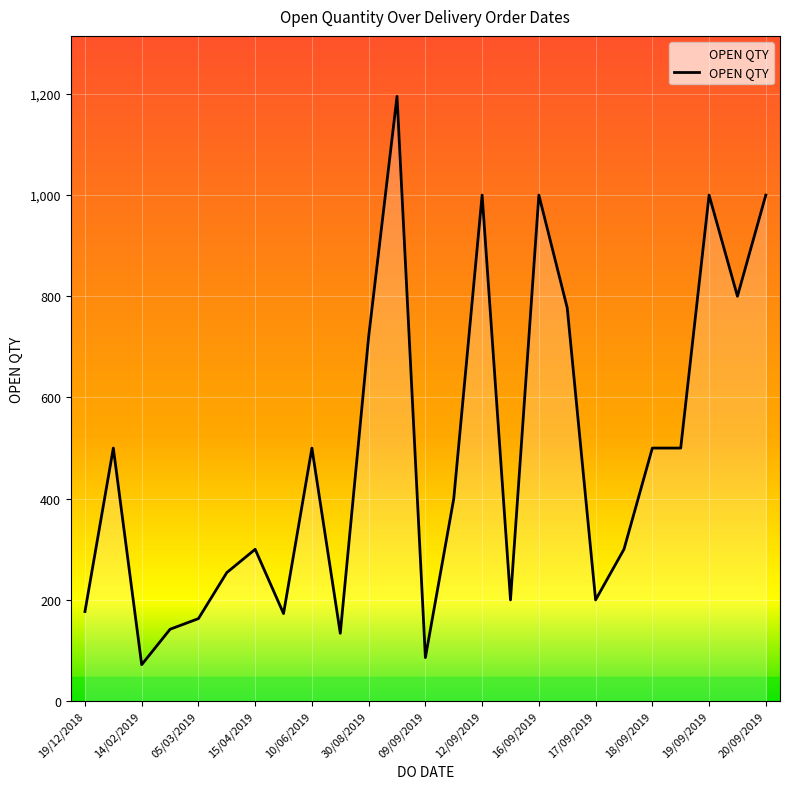

What is the difference between the maximum and minimum values?

1123